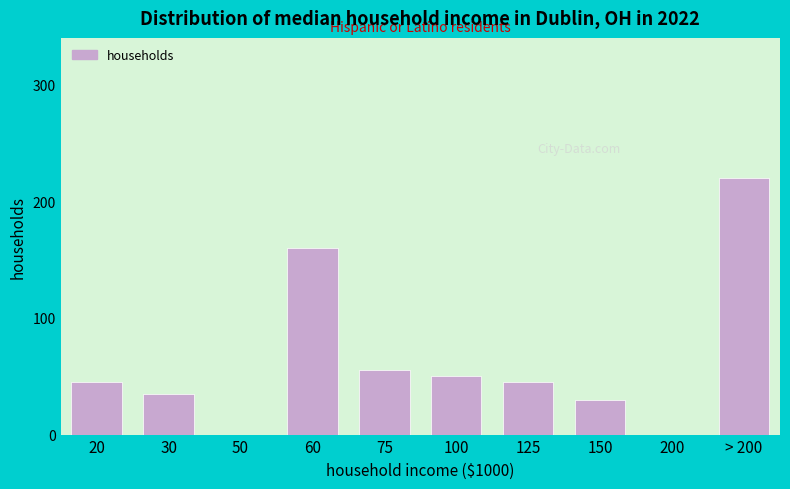

Reading left to right, what are all the values shown in this chart?

20=45	30=35	50=0	60=160	75=55	100=50	125=45	150=30	200=0	> 200=220